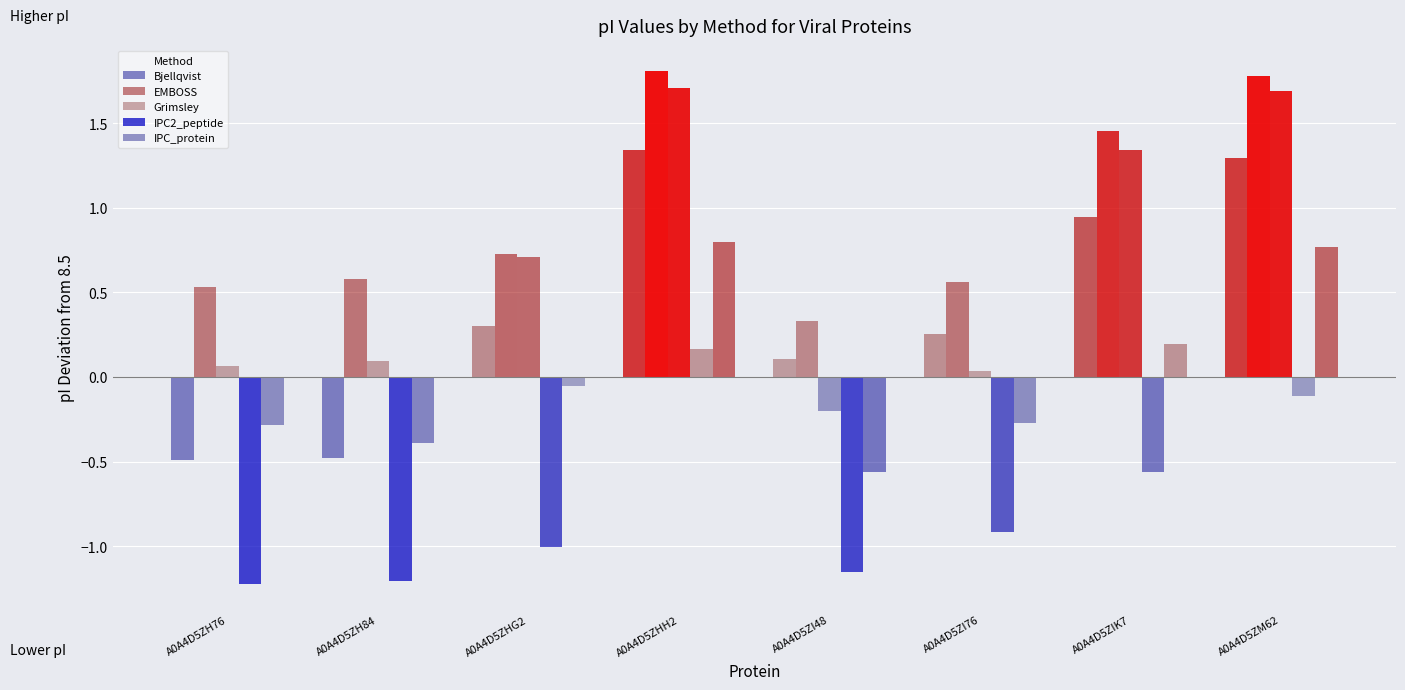

What is the spread (max minus min) of values at A0A4D5ZHG2?

1.7